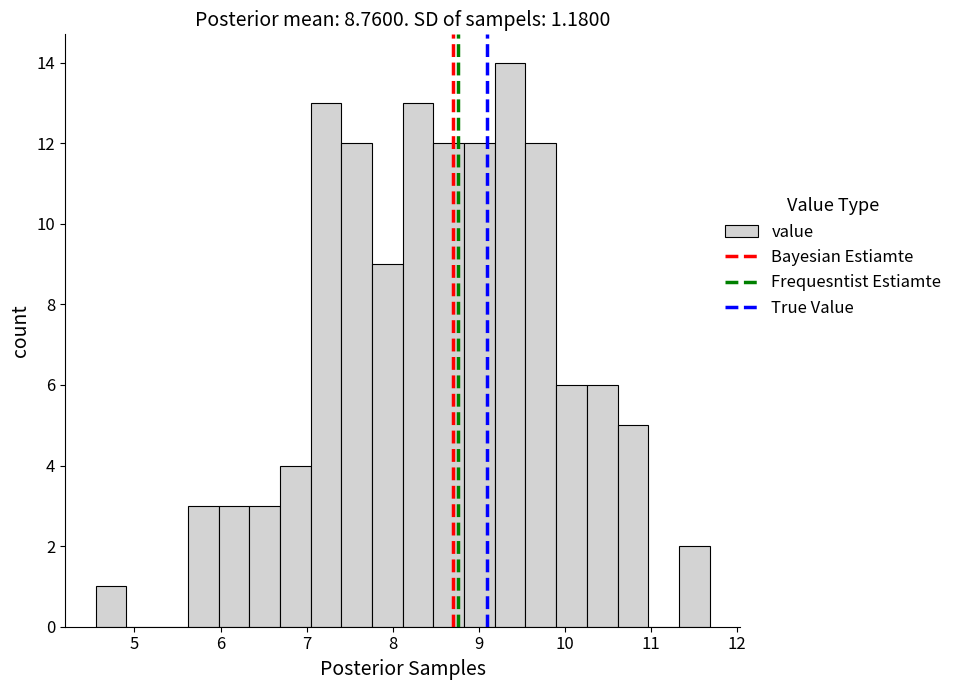

Read against the x-axis, roughly where is the centre of the tallest bar?

9.4